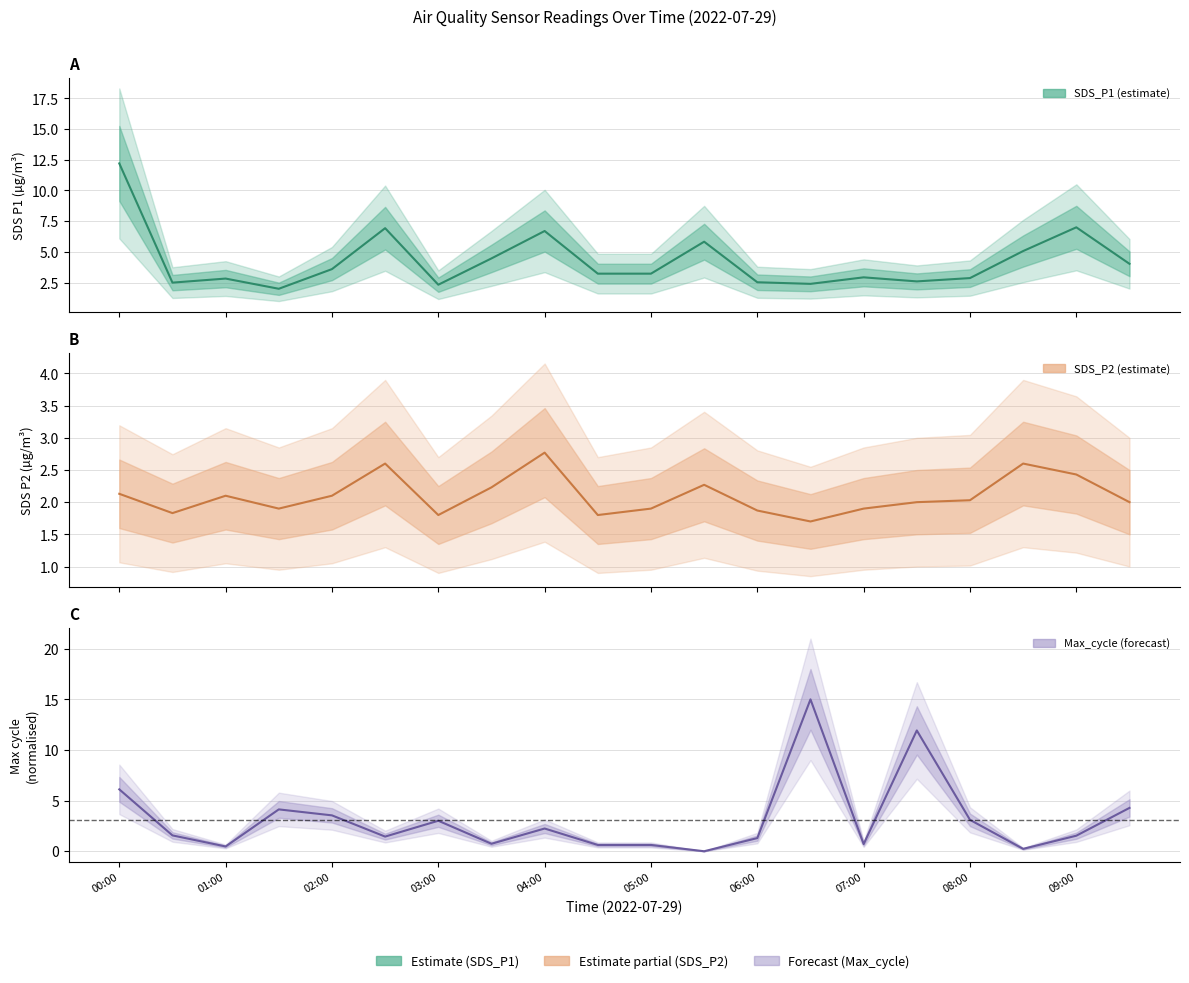

Does the chart display data point markers on the line(s)?

No